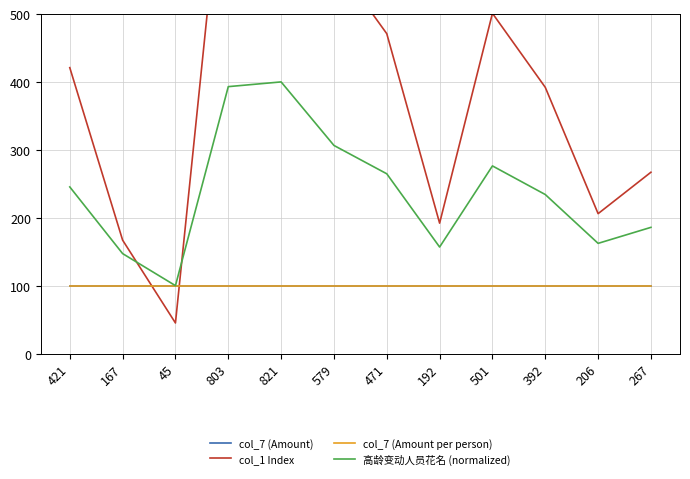

At which label does 高龄变动人员花名 (normalized) reach its minimum?

45